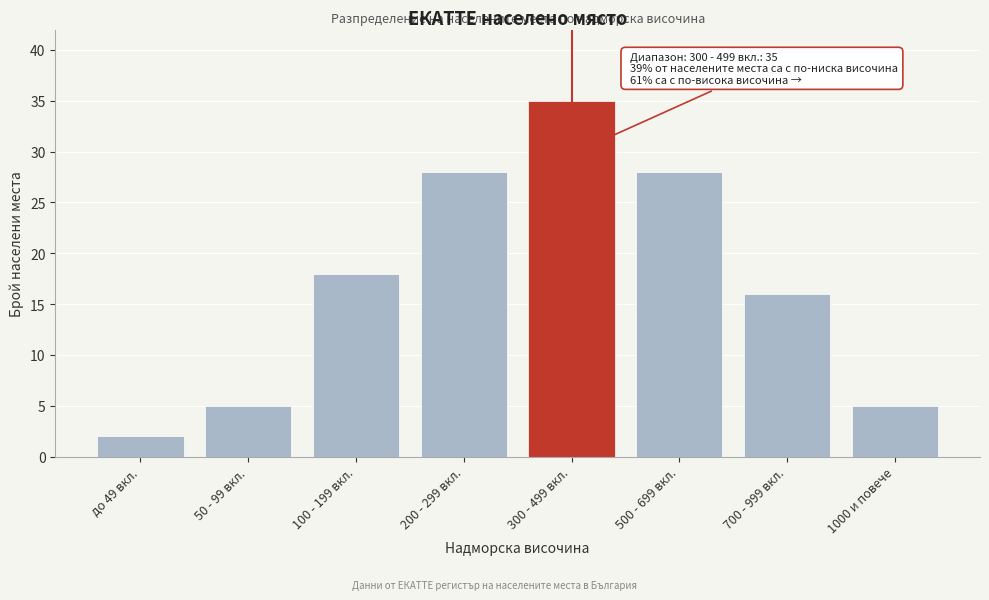

Reading right to left, transcribe all the data shown in this chart.

5	16	28	35	28	18	5	2